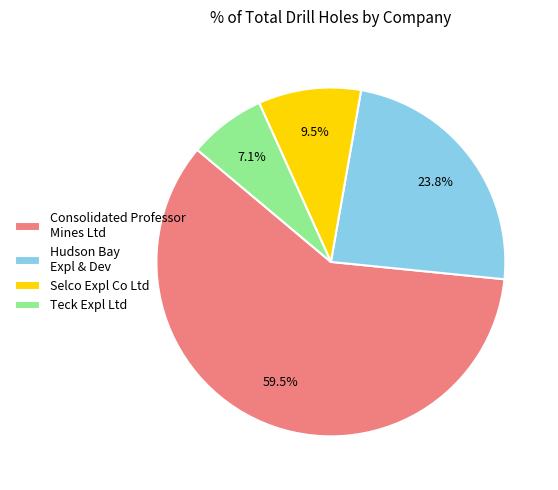

What percentage do Teck Expl Ltd and Consolidated Professor Mines Ltd together represent?

66.7%